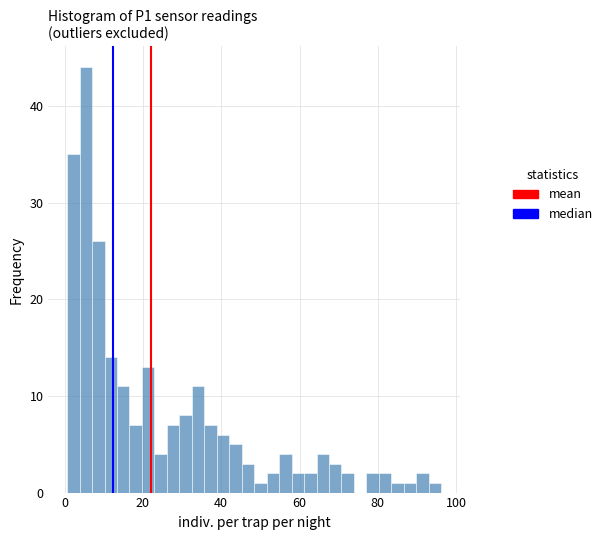

Around what value on the x-axis is the tallest bar? Give the approximate position of its centre, as read against the axis.

6